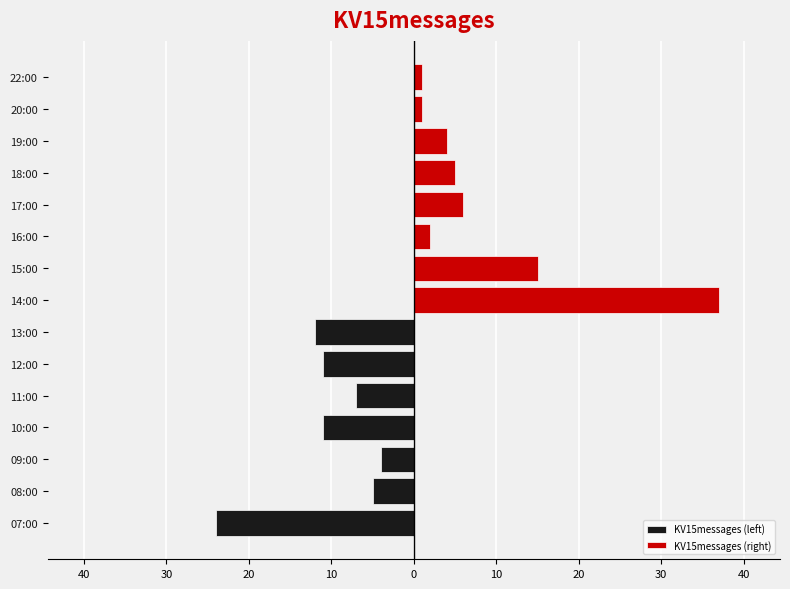

What is the ratio of the value at 07:00 to the value at 17:00?

4.0